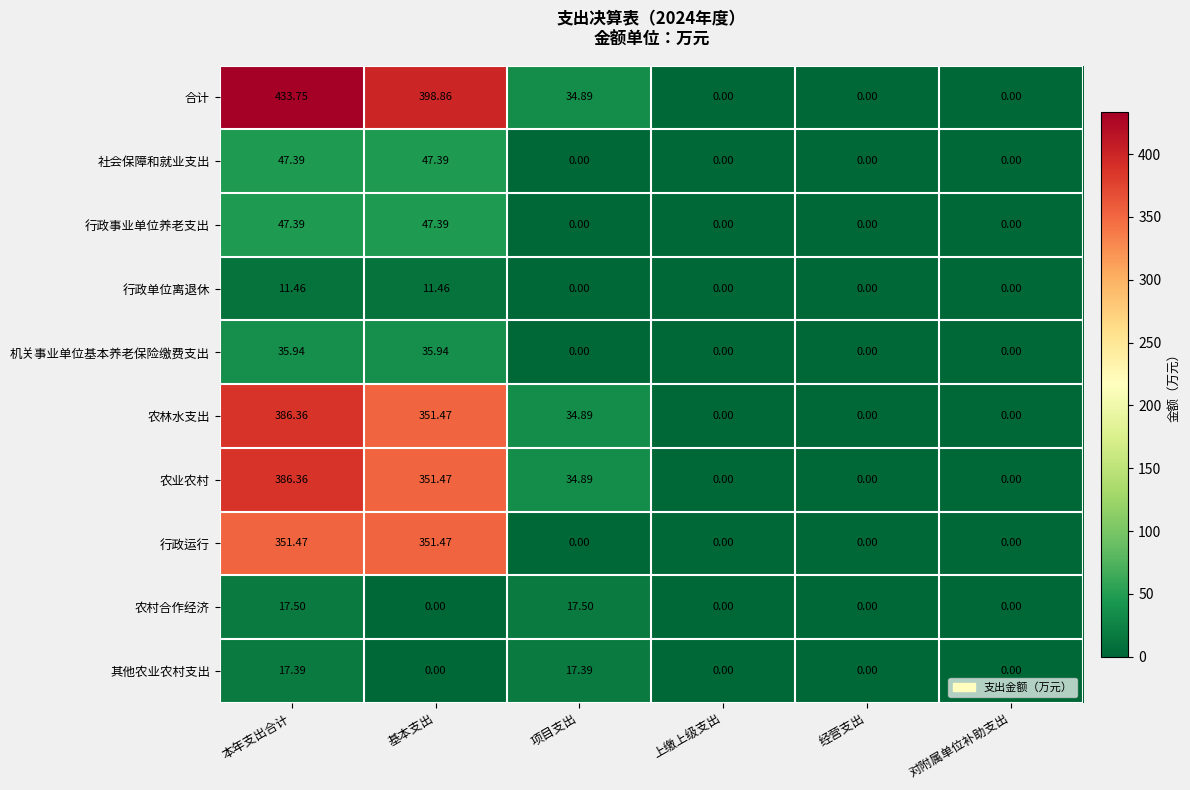

At which category does the chart reach its peak across all series?

本年支出合计